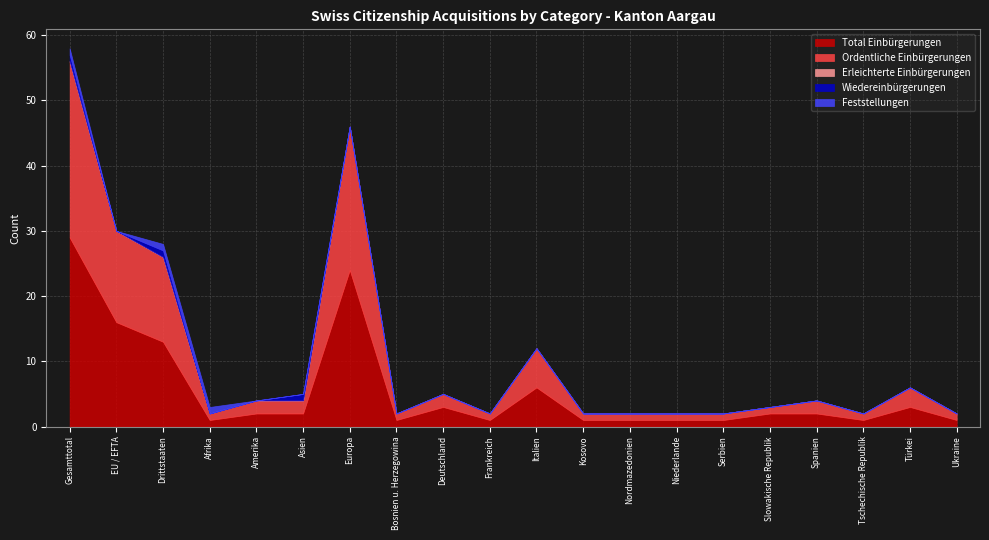

How many data points in Feststellungen are above 0?

3